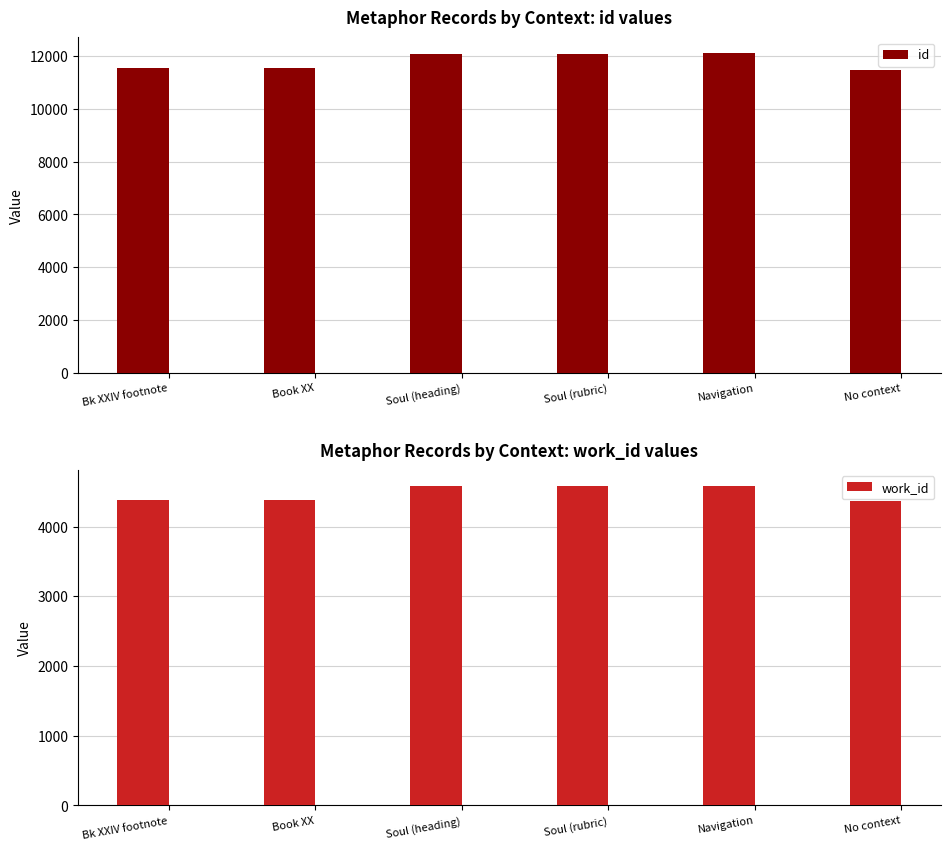

True or false: id has a value of 19612 at Soul (heading).

False